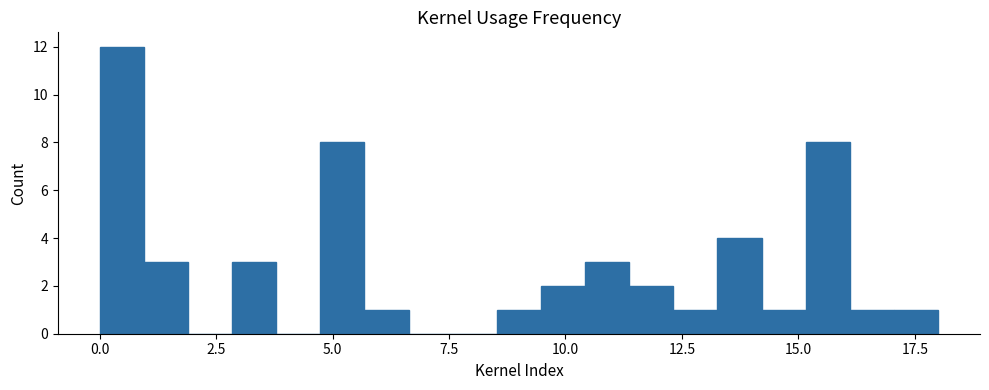

Around what value on the x-axis is the tallest bar? Give the approximate position of its centre, as read against the axis.

0.5